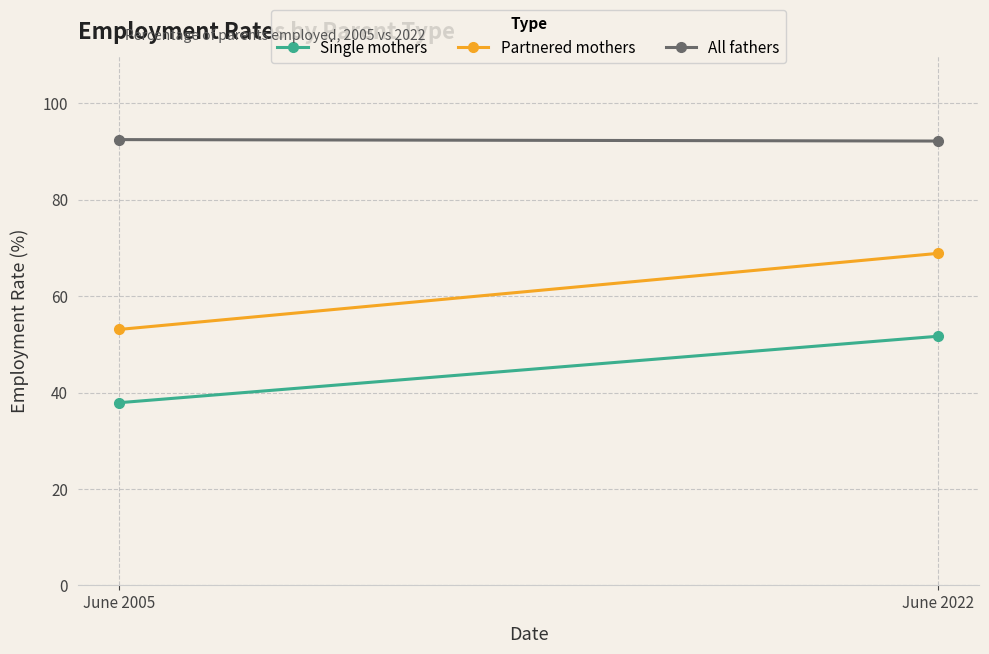

Which series has the widest spread of values?

Partnered mothers